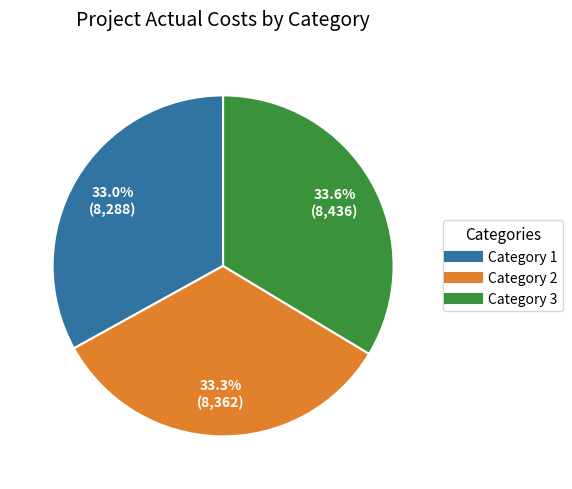

To the nearest percent, what is the difference between the largest and smallest slice percentages?

1%